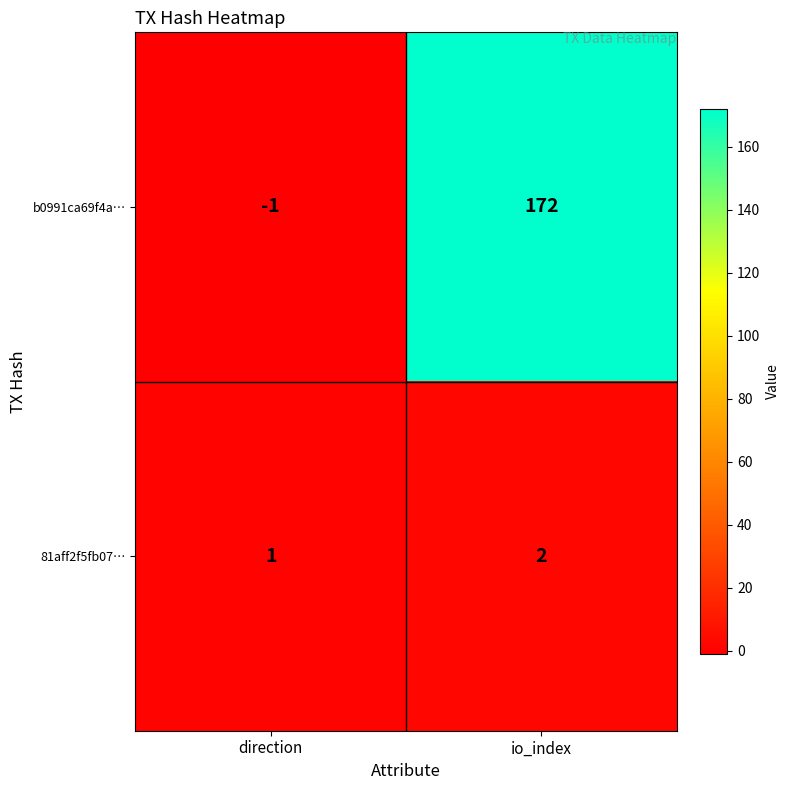

The b0991ca69f4a… series shows 229 at io_index. True or false?

False